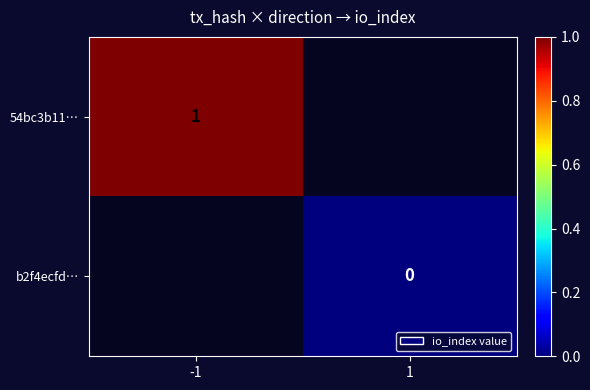

True or false: 54bc3b11… has a value of 1 at -1.

True